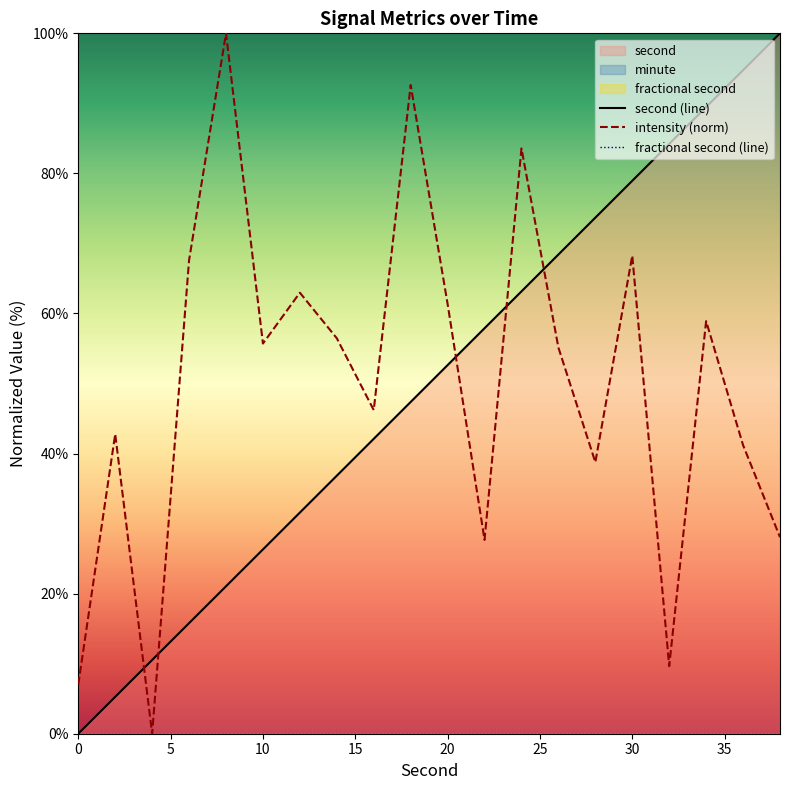

The value of second (line) at 0 is 59.9. True or false?

False